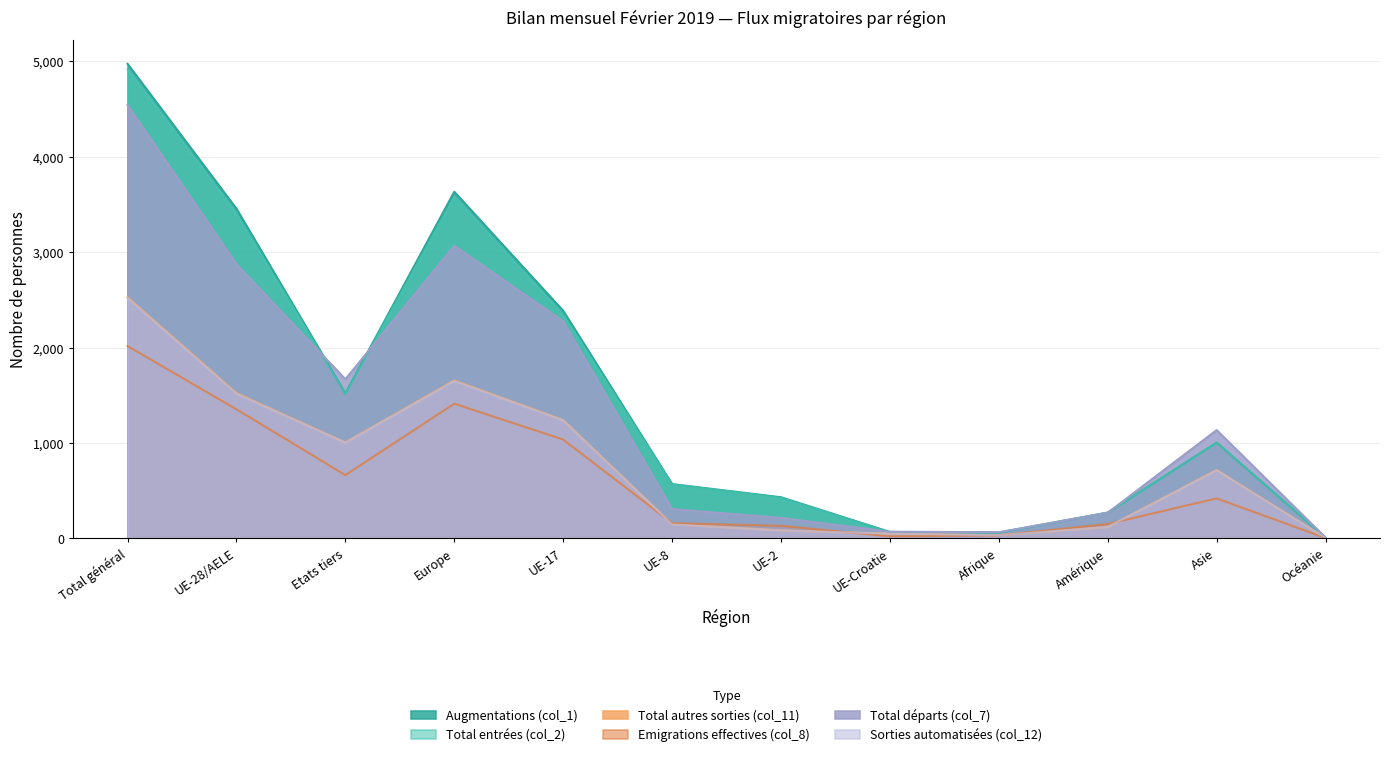

At how many categories does at least one series exceed 3154?

3